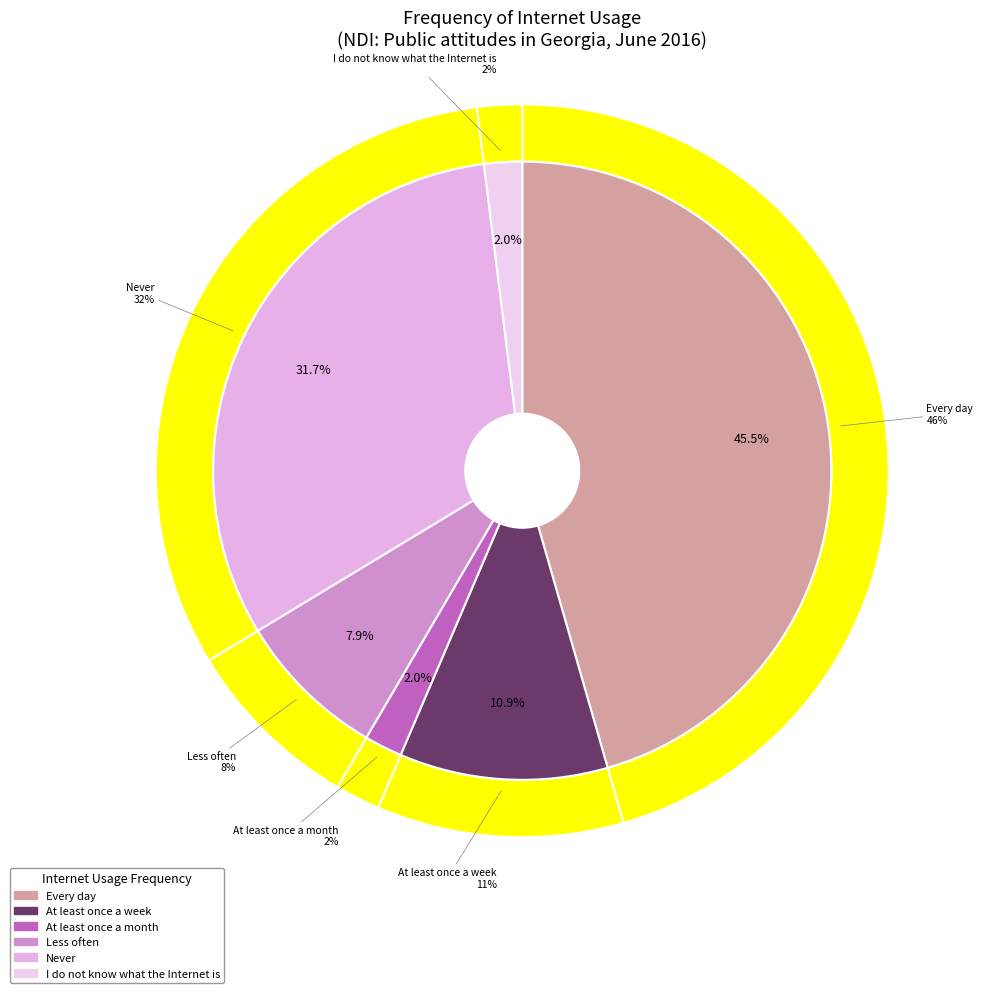

To the nearest percent, what is the combined percentage of Less often and Never?

40%